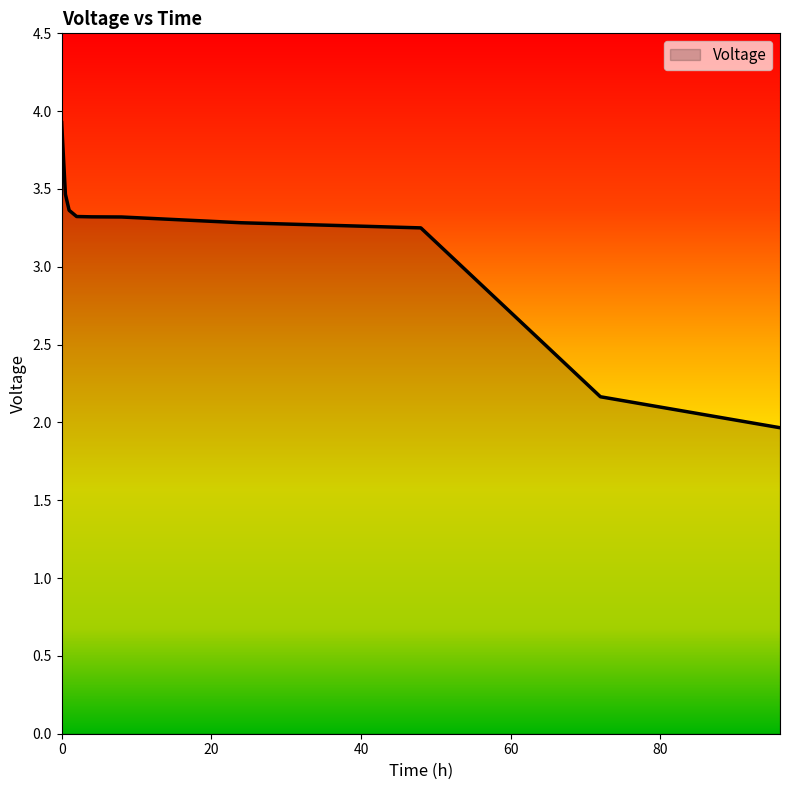

What is the maximum value shown in the chart?

3.9